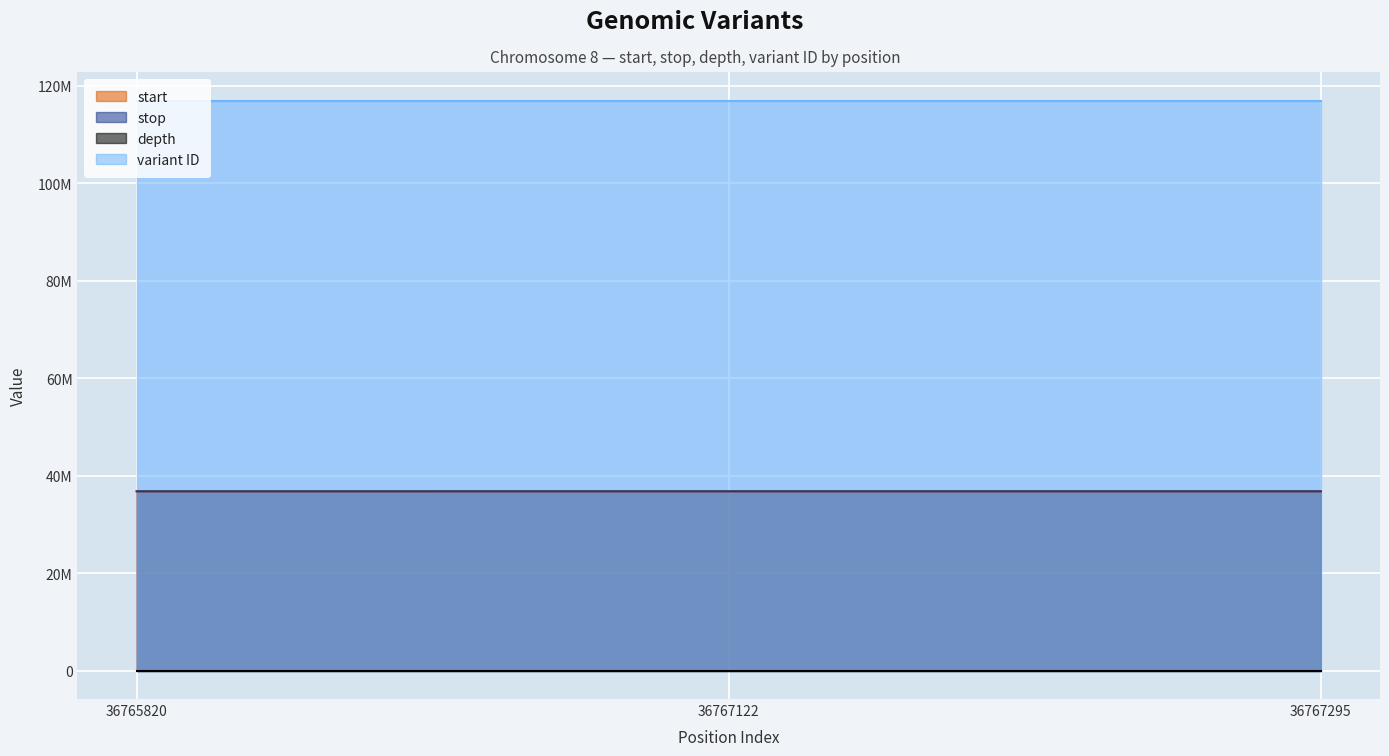

Is the value of stop at 36765820 greater than the value of variant ID at 36767122?

No